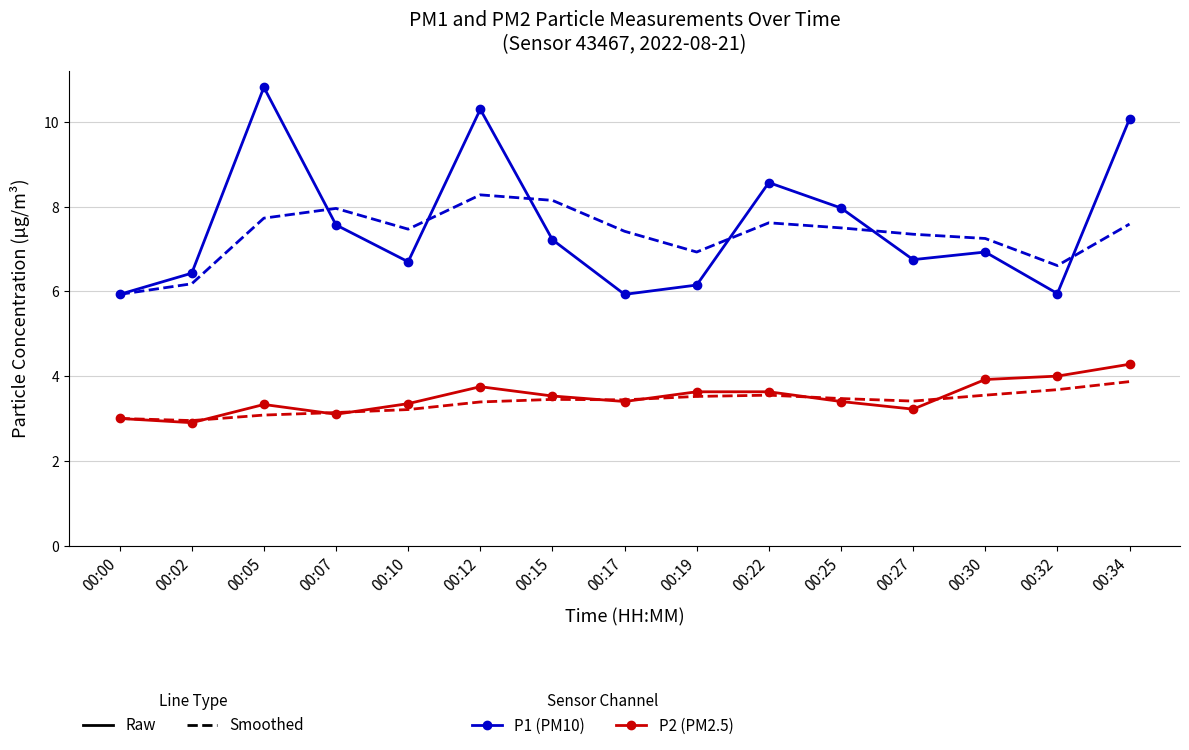

What is the spread (max minus min) of values at 00:22?

5.0